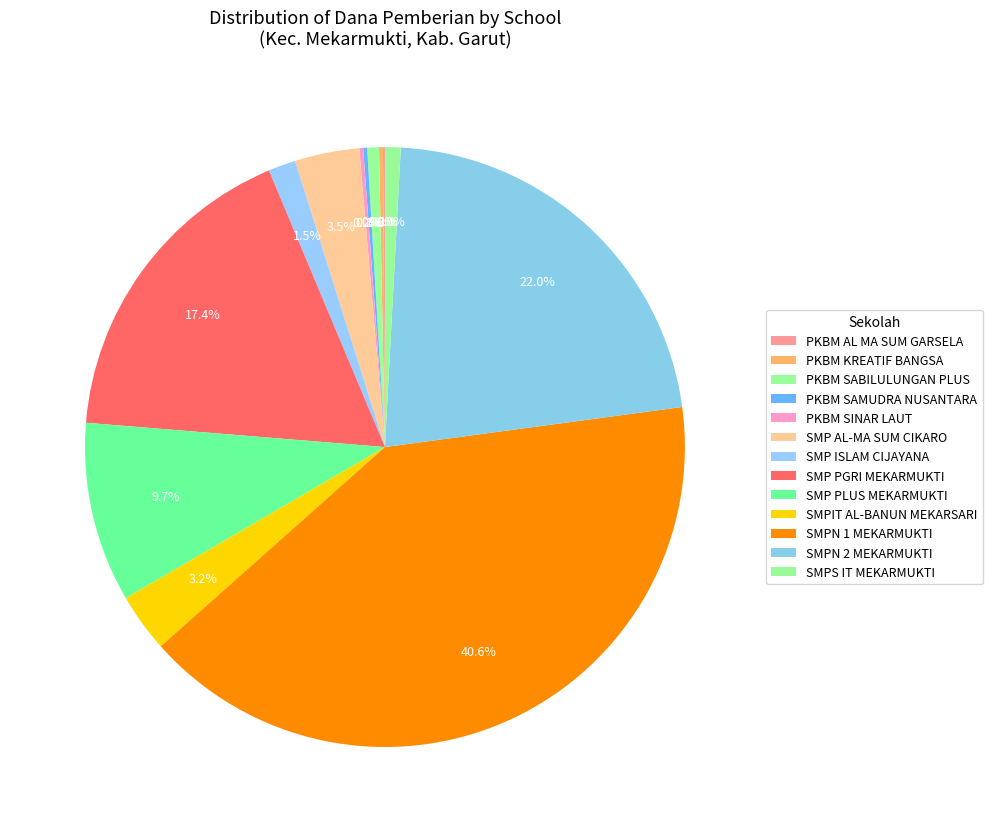

Is SMP PLUS MEKARMUKTI the majority of the pie?

No